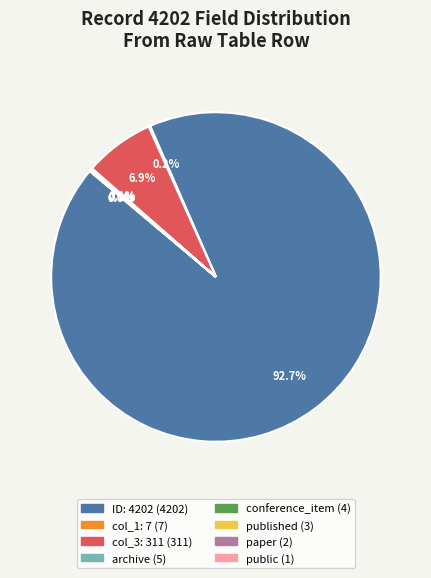

Is there any slice that represents more than half of the pie?

Yes